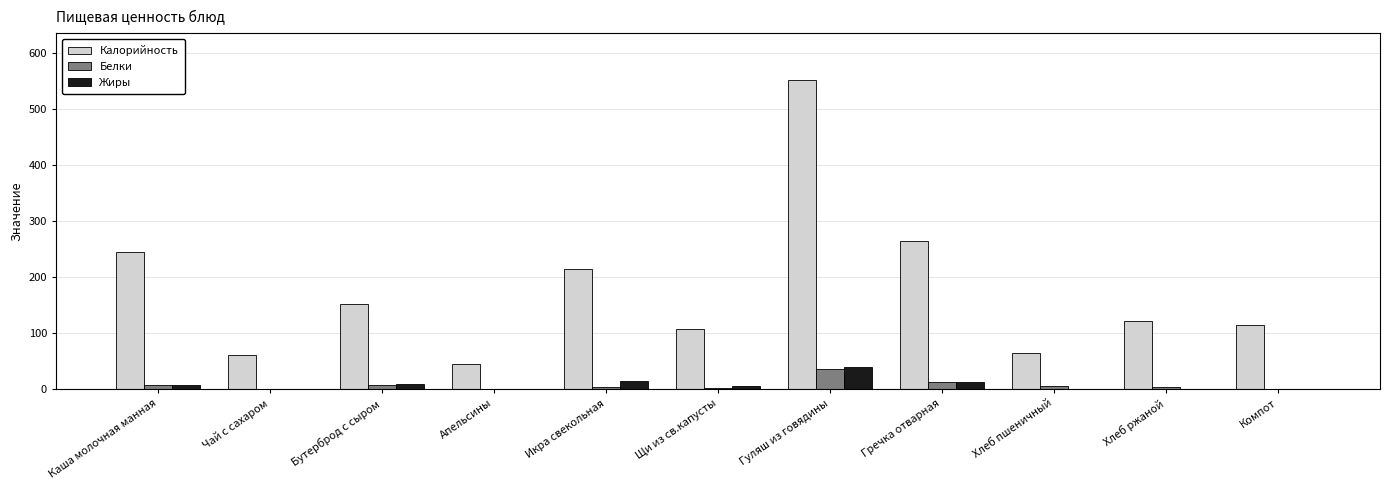

Which series has the largest total across all categories?

Калорийность